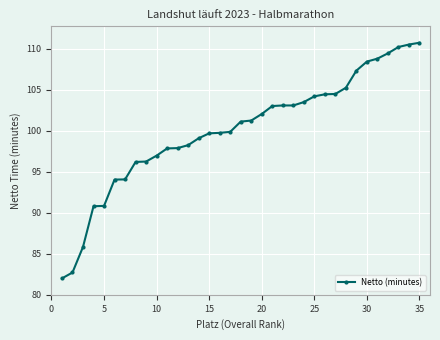

What is the average value?

100.1